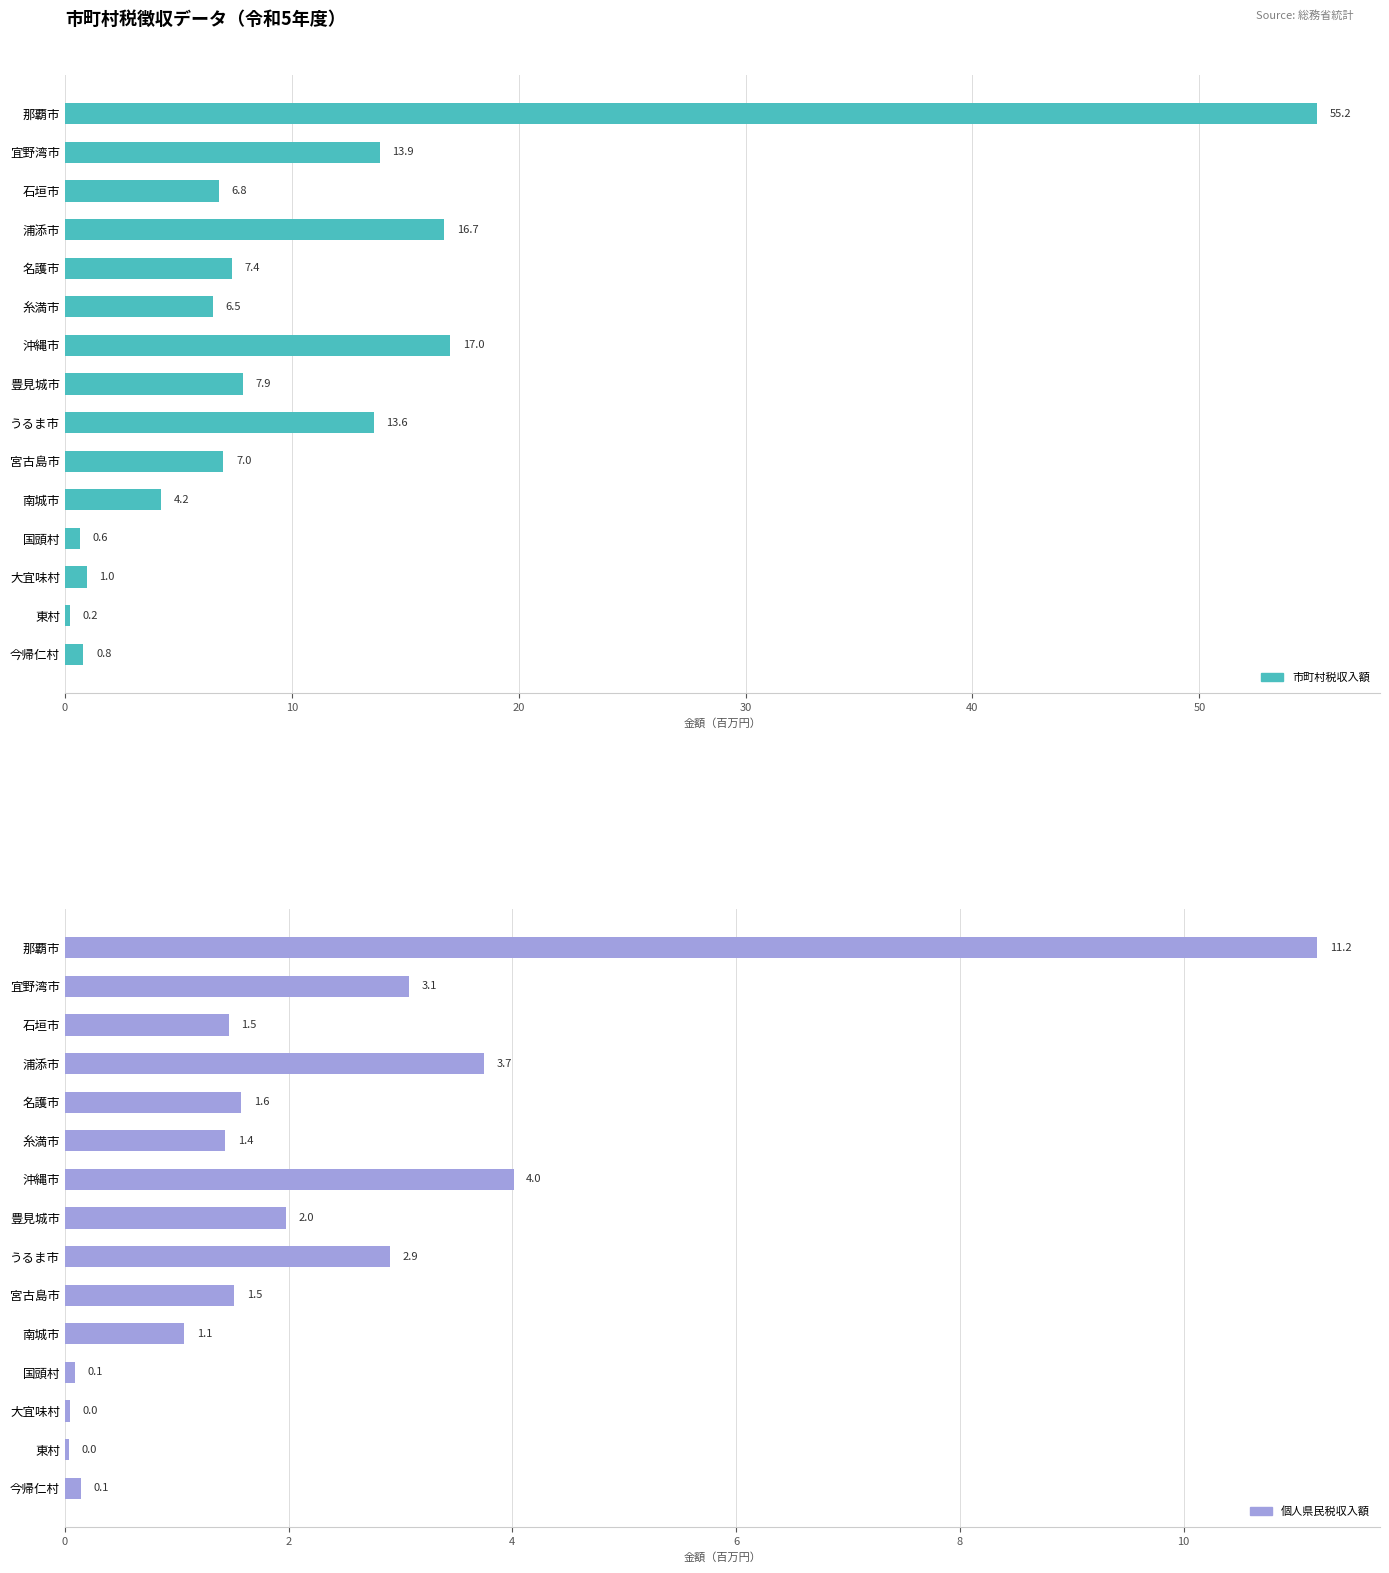

Rank the categories by 市町村税収入額 value from lowest to highest.

13, 11, 14, 12, 10, 50, 20, 9, 40, 7, 8, 10, 30, 60, 0